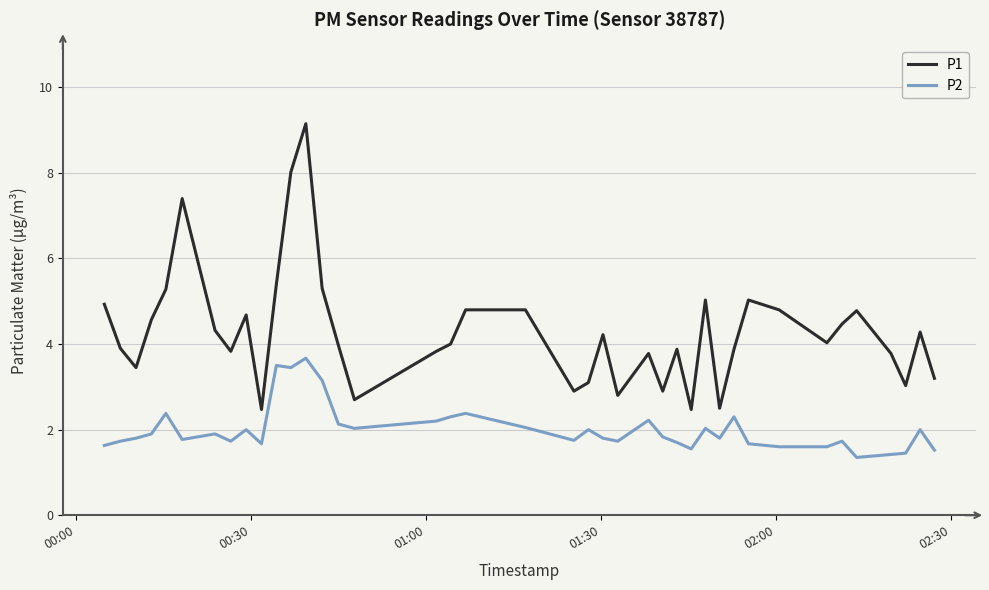

What is the greatest value displayed?

9.2